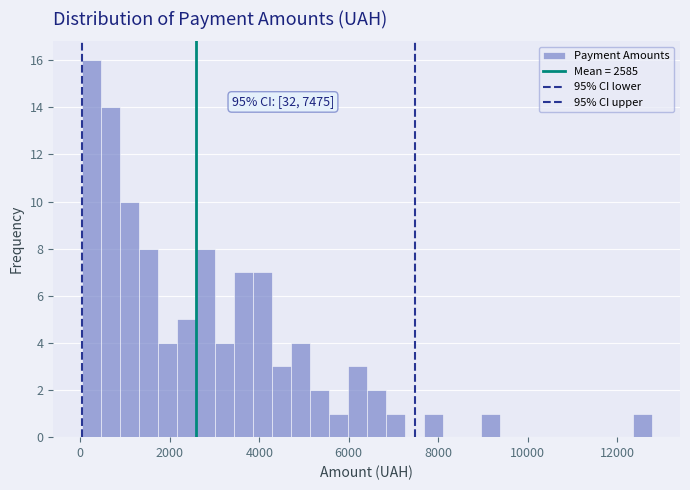

Around what value on the x-axis is the tallest bar? Give the approximate position of its centre, as read against the axis.

200